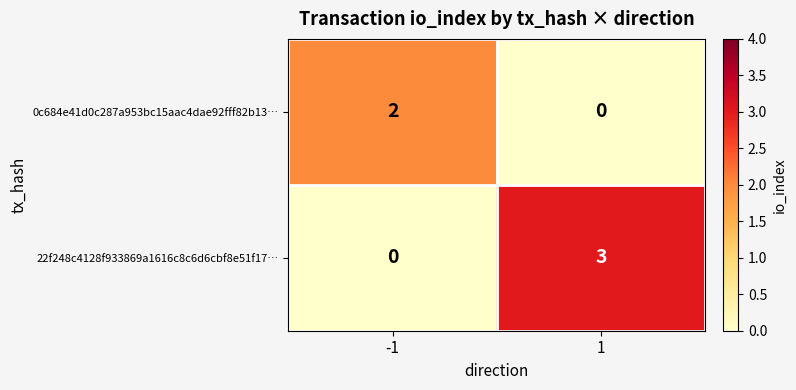

Which series has the largest total across all categories?

22f248c4128f933869a1616c8c6d6cbf8e51f17…